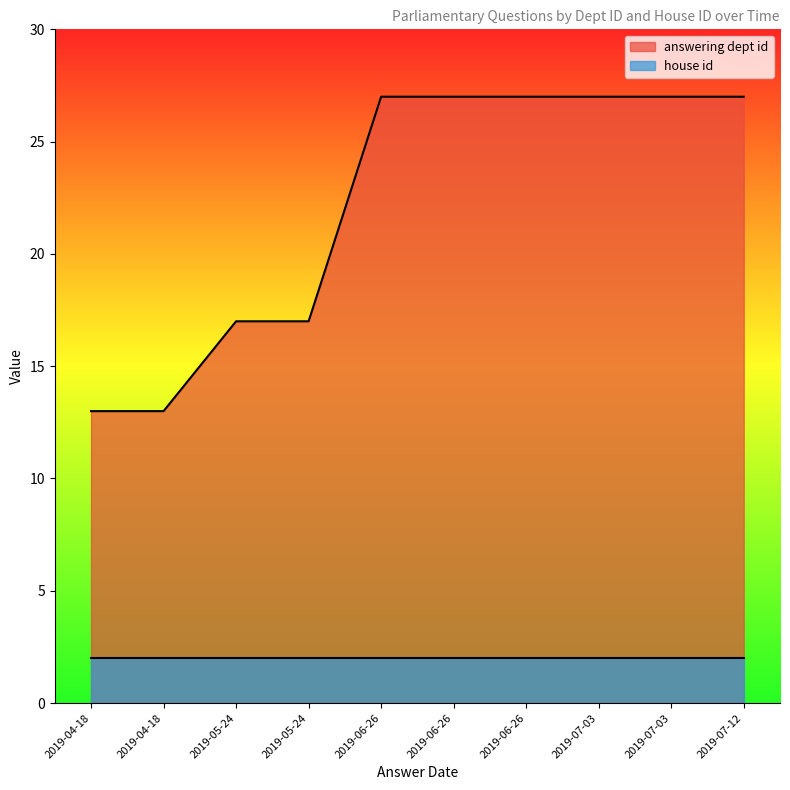

Which series has the largest total across all categories?

answering dept id